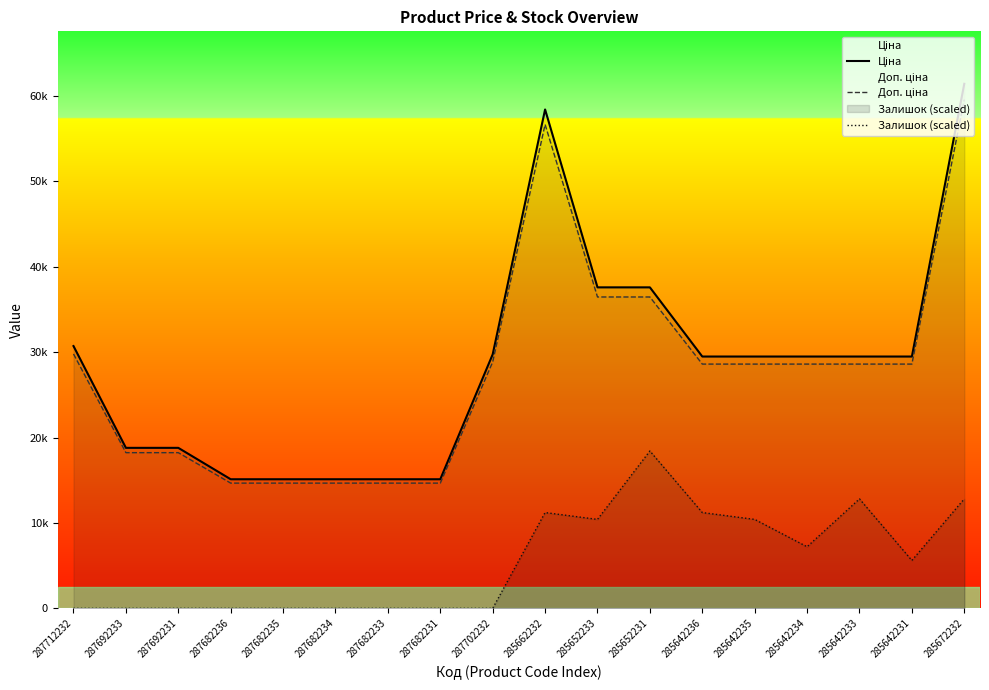

True or false: Ціна has a value of 46059.7 at 287712232.

False